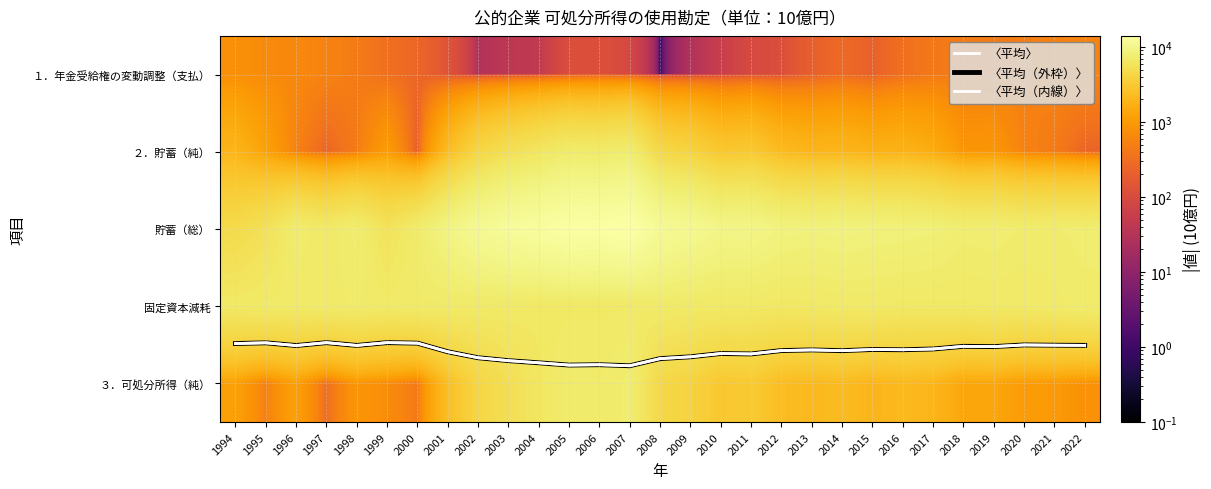

How many categories are shown in the chart?

29